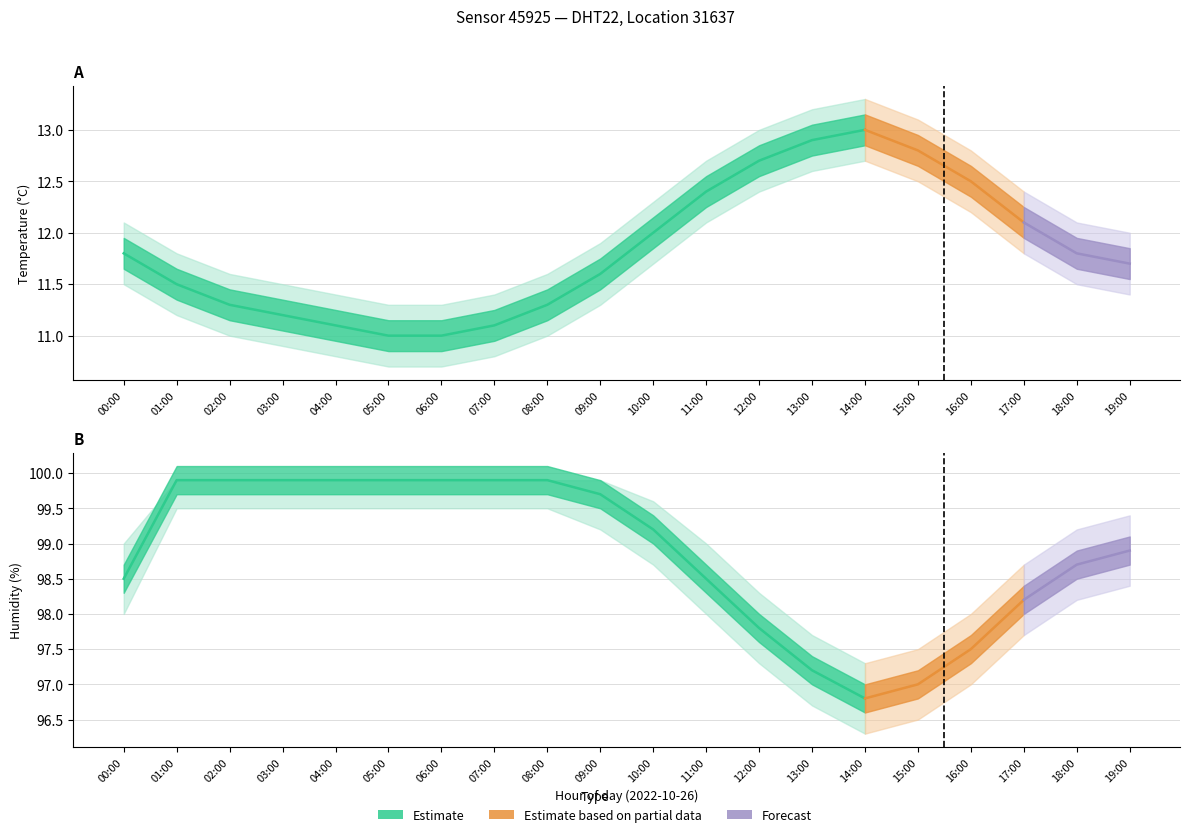

How many categories are shown in the chart?

15